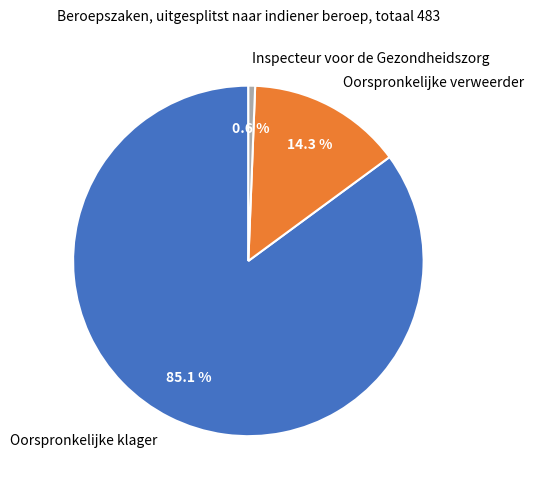

How many segments does this pie chart have?

3